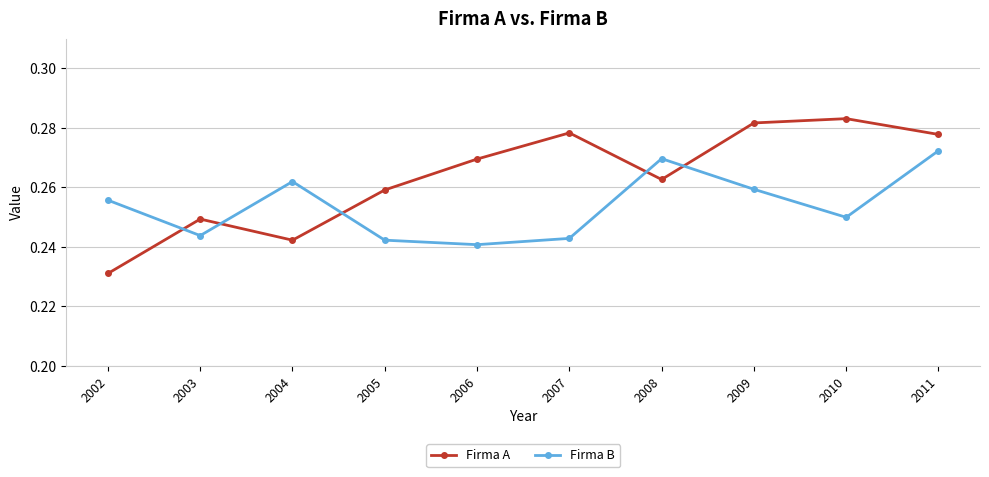

Between 2003 and 2004, which series saw the biggest shift?

Firma B